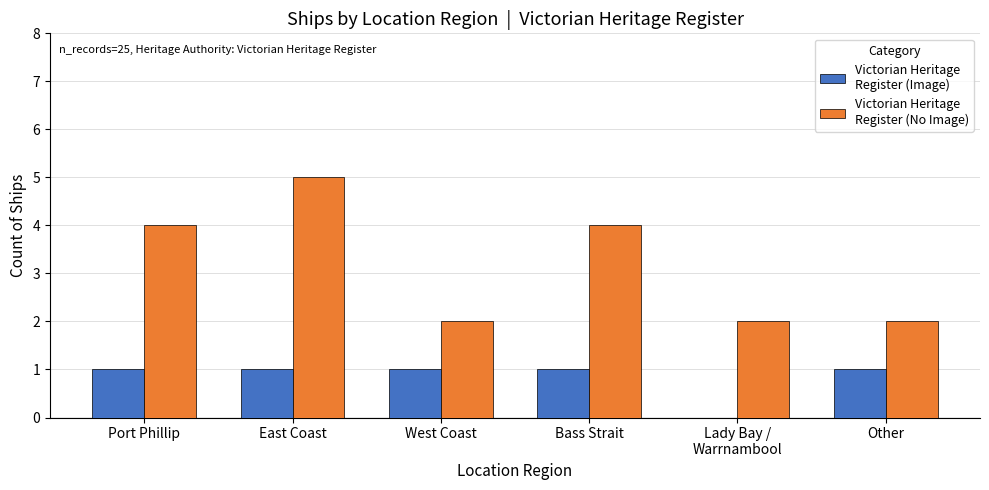

At which category is the sum across all series the highest?

East Coast